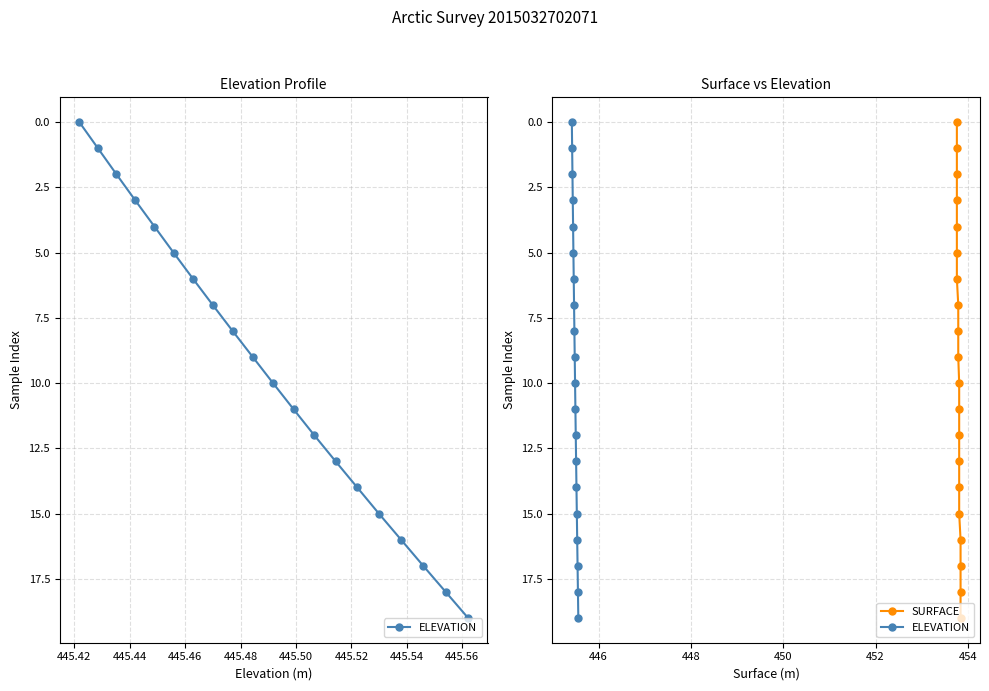

True or false: ELEVATION and SURFACE intersect in this chart.

False